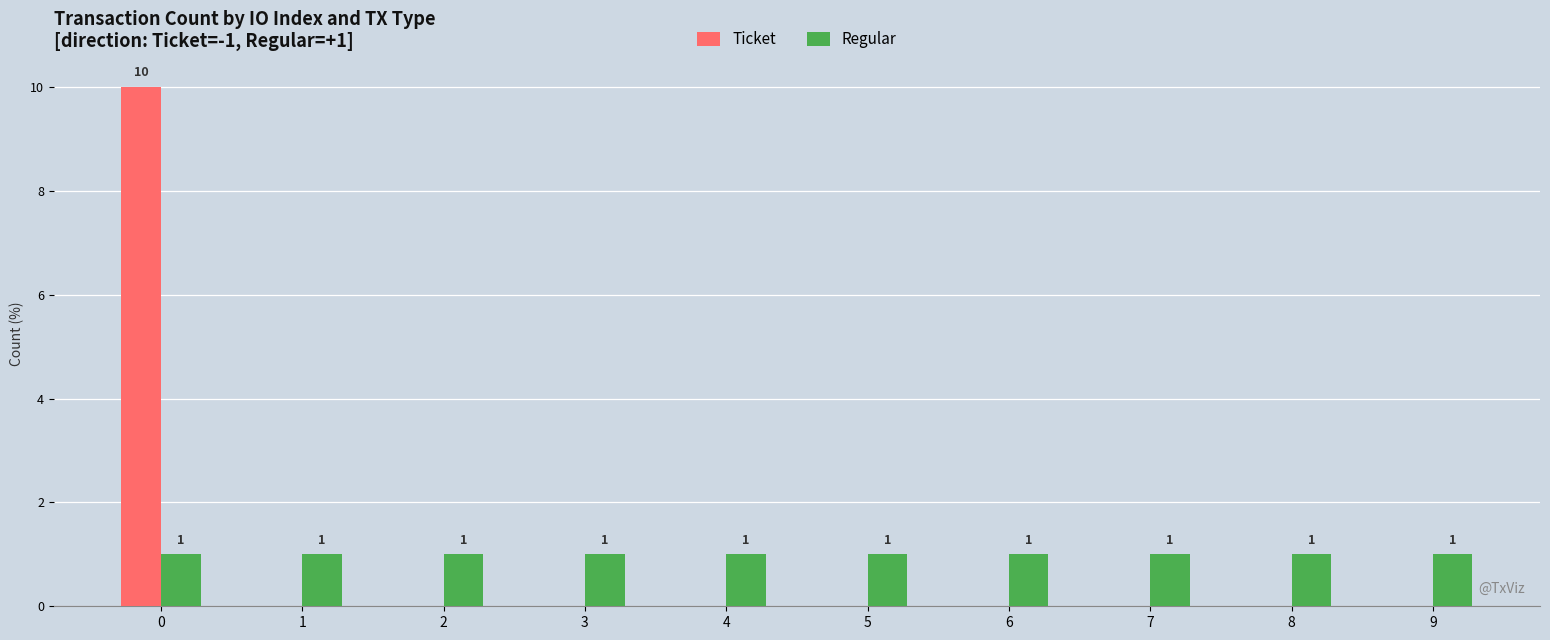

Reading right to left, what are all the values shown in this chart?

Ticket: 9=0	8=0	7=0	6=0	5=0	4=0	3=0	2=0	1=0	0=10
Regular: 9=1	8=1	7=1	6=1	5=1	4=1	3=1	2=1	1=1	0=1